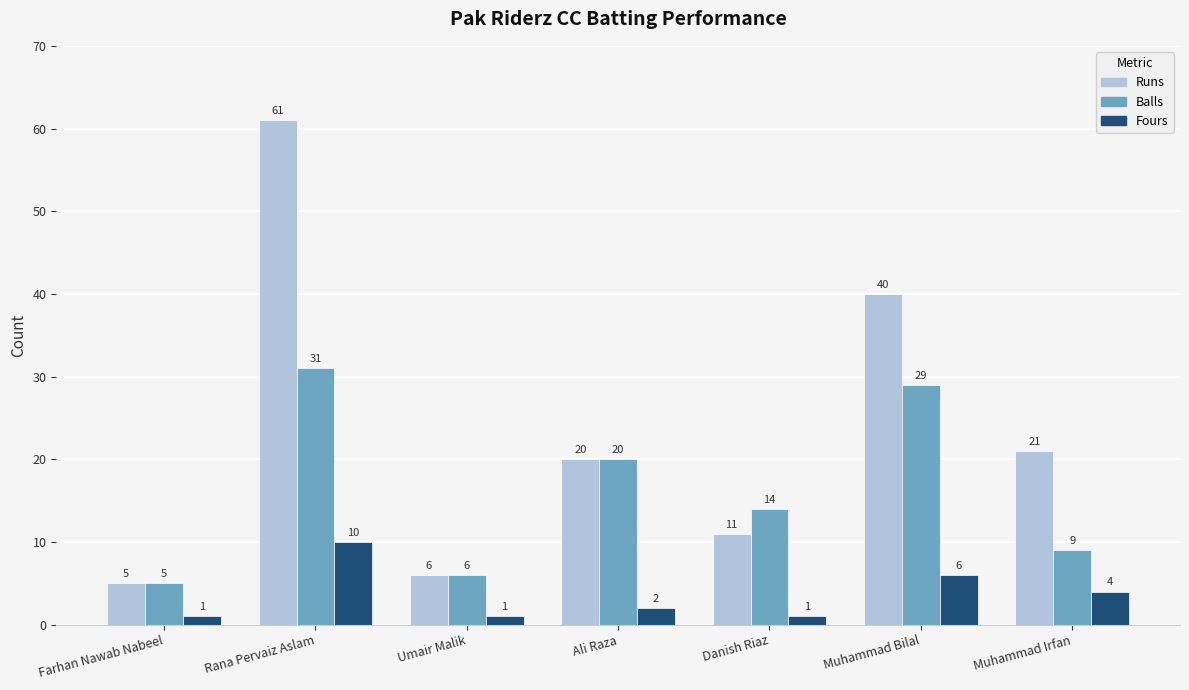

List the labels in order of Runs value, largest first.

Rana Pervaiz Aslam, Muhammad Bilal, Muhammad Irfan, Ali Raza, Danish Riaz, Umair Malik, Farhan Nawab Nabeel